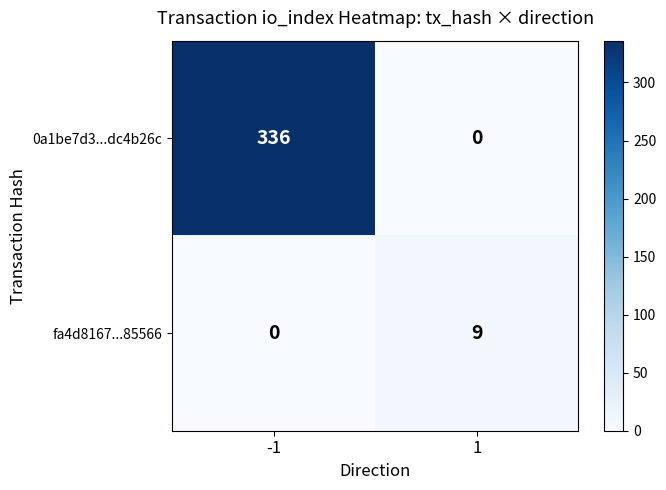

What is the average value of the 0a1be7d3...dc4b26c series?

168